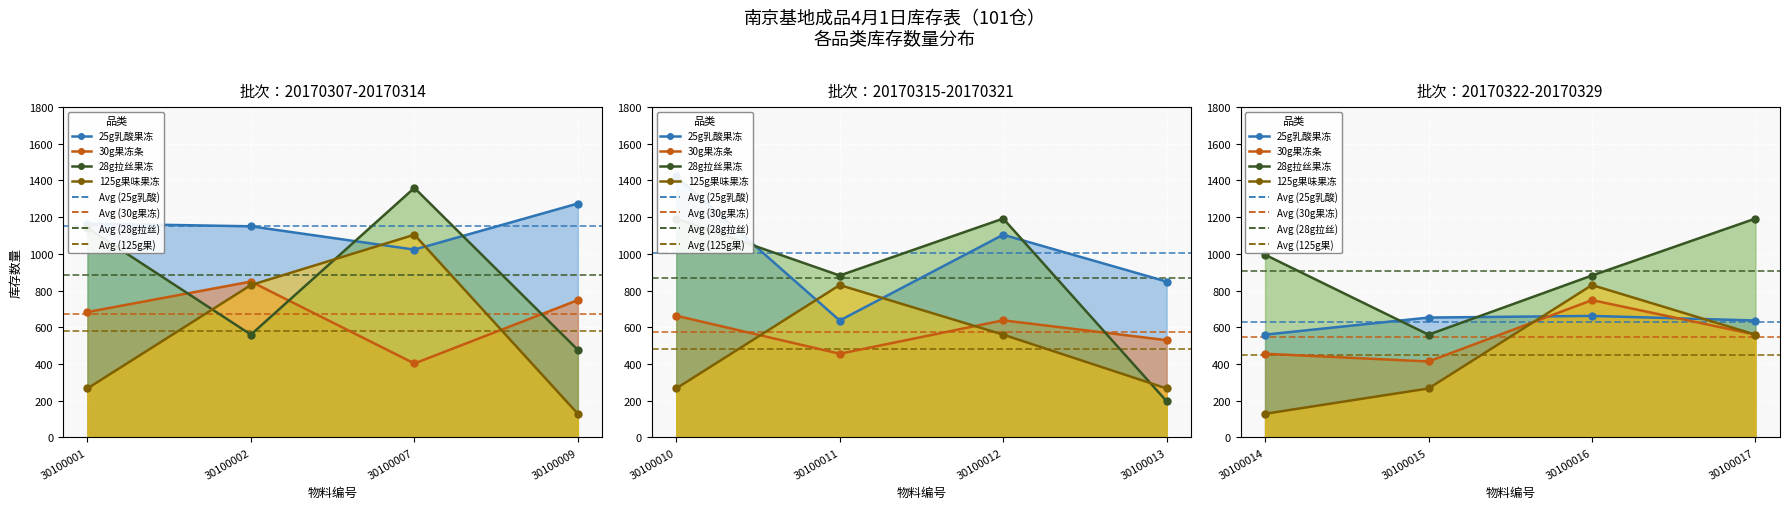

What is the value of the 25g乳酸果冻 point at the 12th from the left?

637